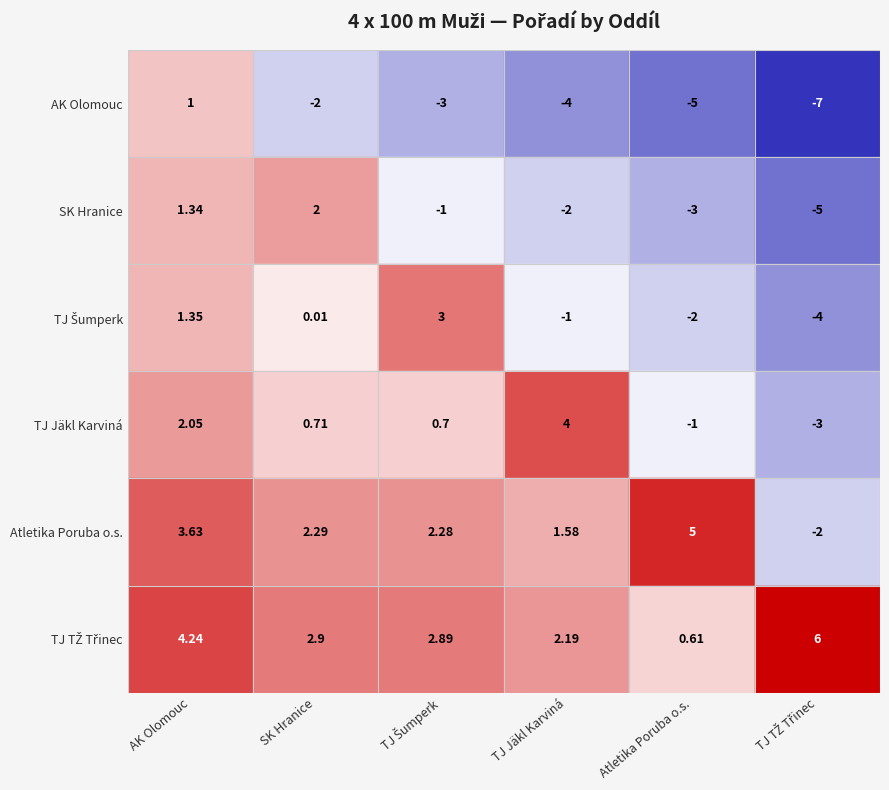

At which category is the sum across all series the highest?

AK Olomouc